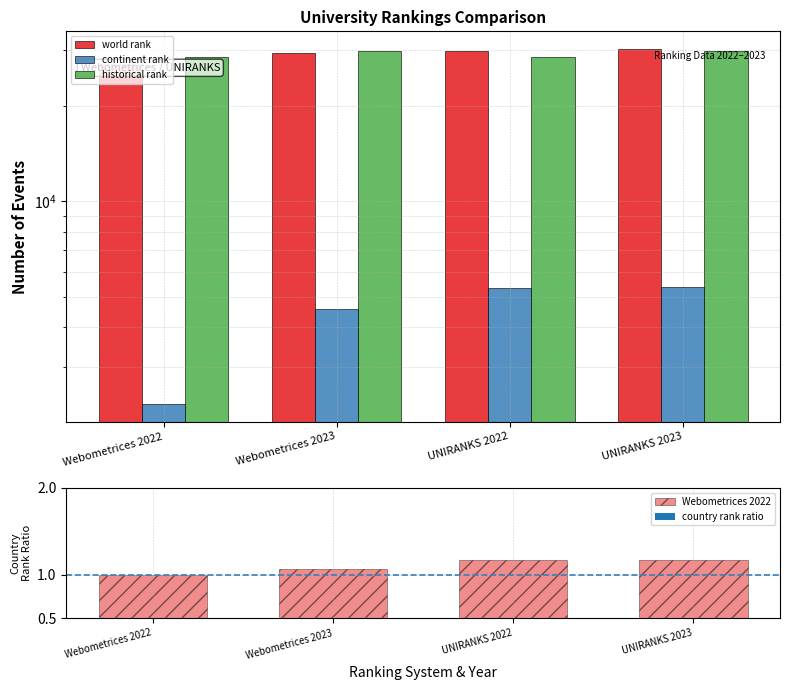

What is the difference between the historical rank values at UNIRANKS 2023 and UNIRANKS 2022?

1380.0